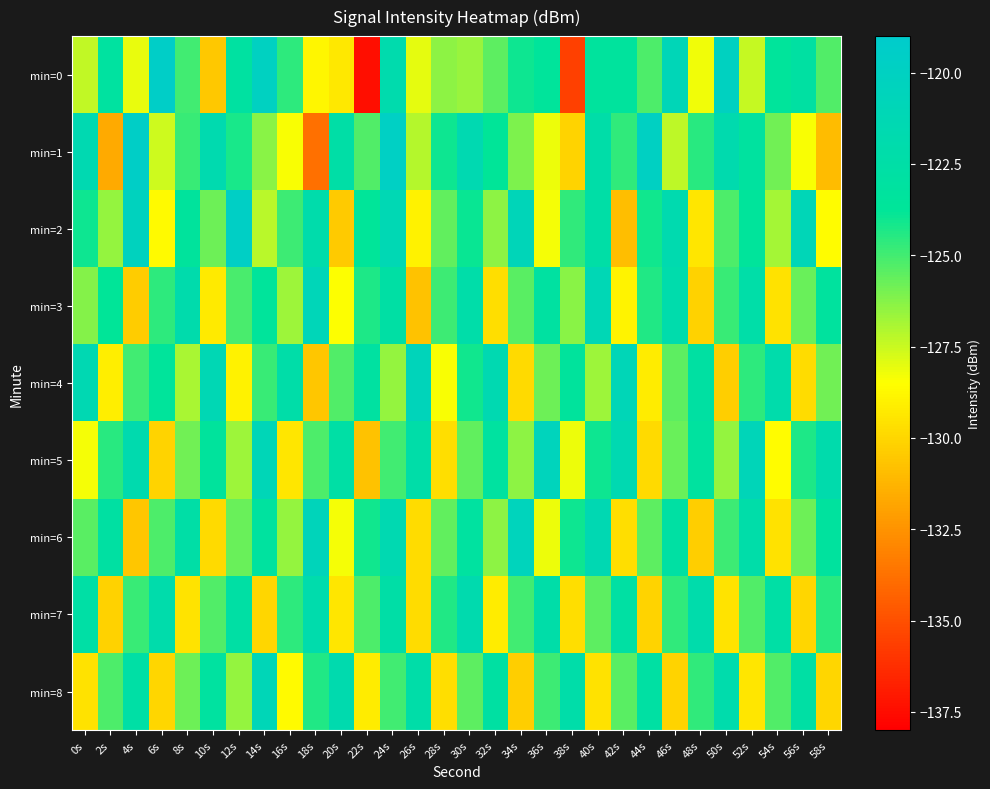

At 16s, list the series in order from largest to smallest.

min=4, min=0, min=7, min=2, min=6, min=3, min=1, min=8, min=5